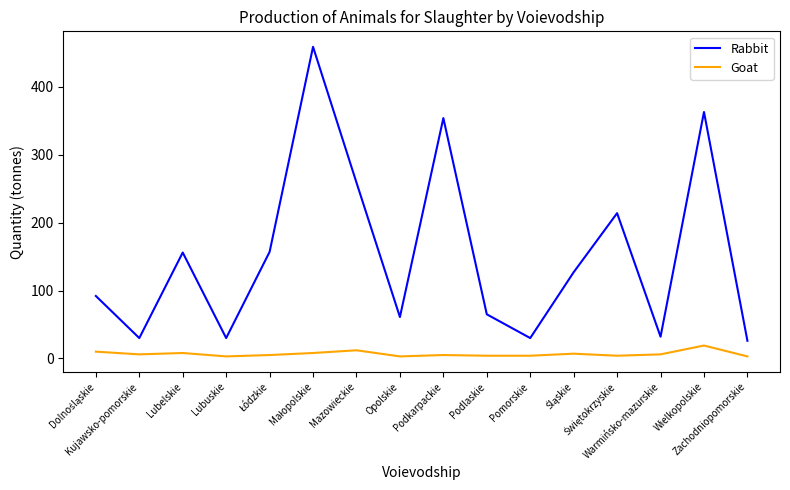

True or false: Rabbit has a value of 354 at Podkarpackie.

True